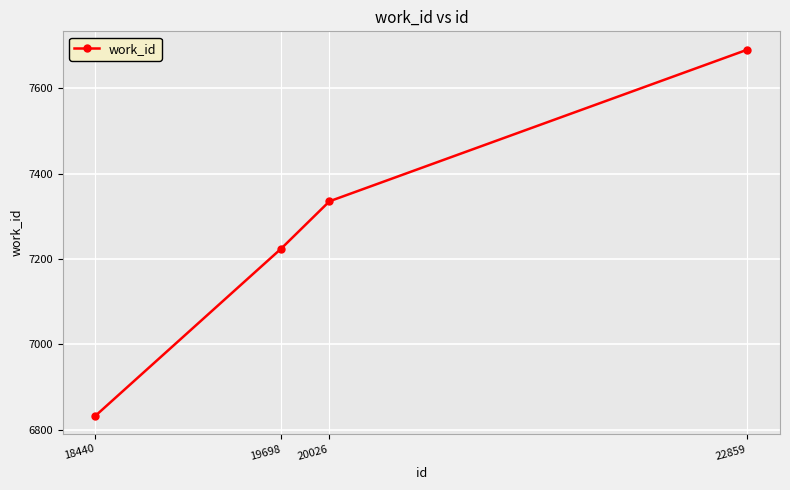

What is the value of the 3rd point from the left?

7335